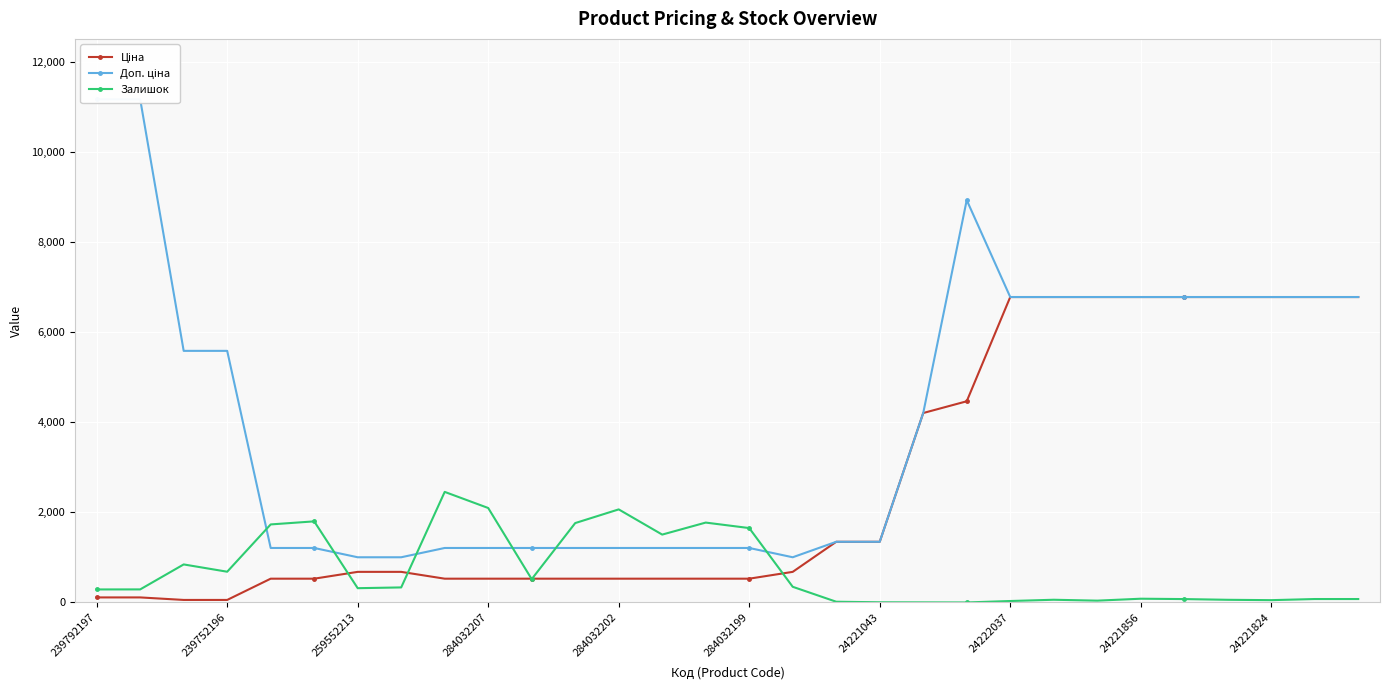

How many lines are shown in the chart?

3